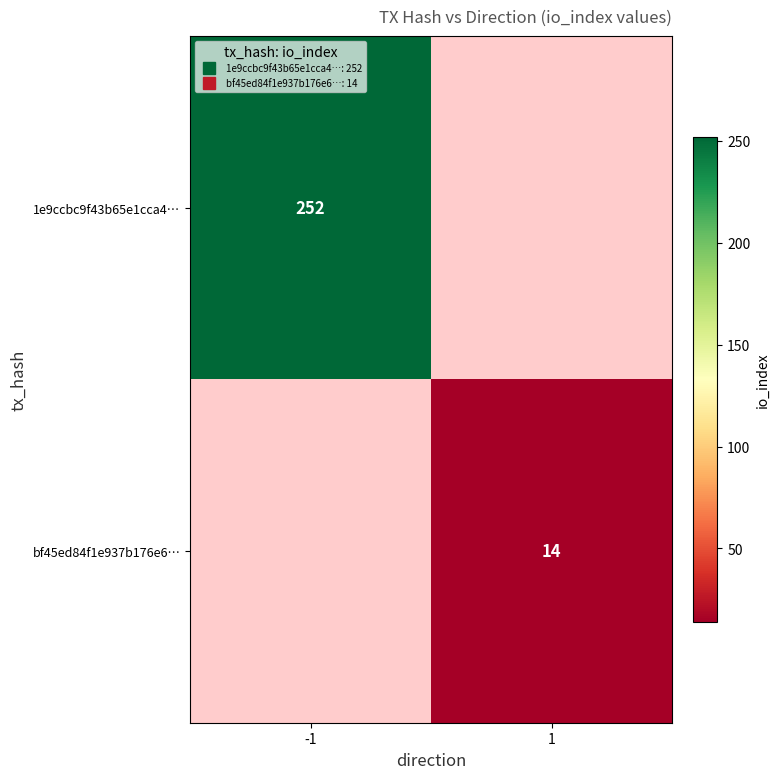

List the series in order of their overall mean, highest first.

1e9ccbc9f43b65e1cca4…, bf45ed84f1e937b176e6…